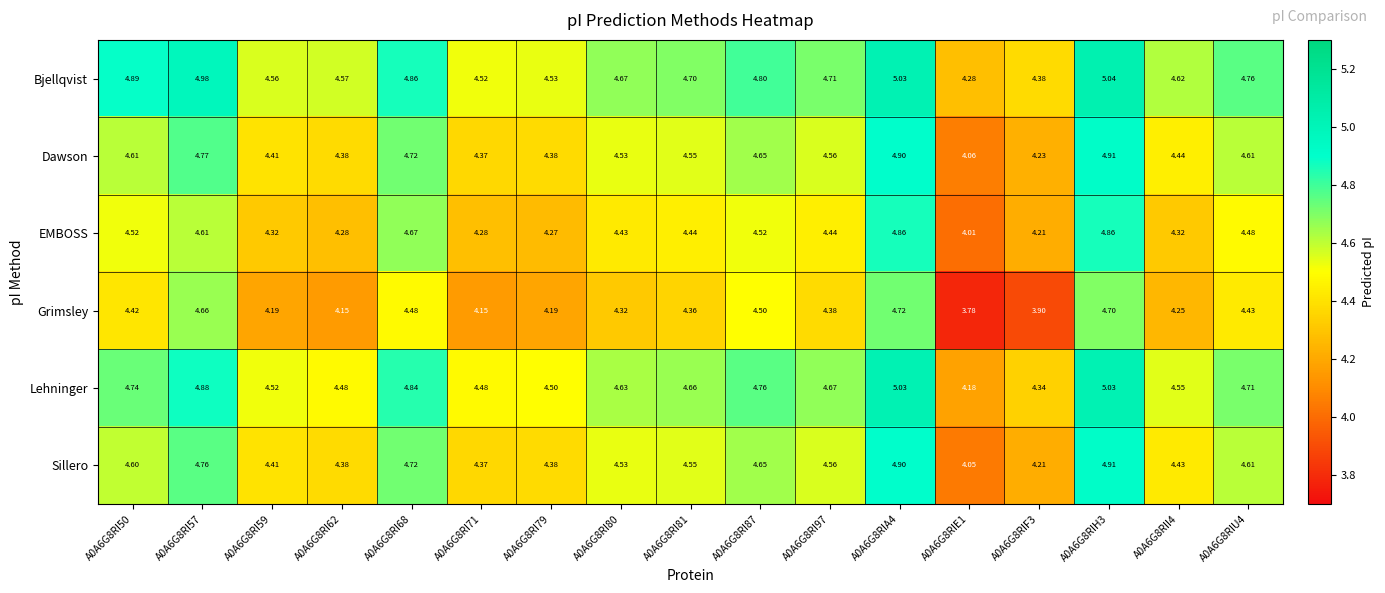

Is the value of Bjellqvist at A0A6G8RI57 greater than the value of EMBOSS at A0A6G8RI97?

Yes